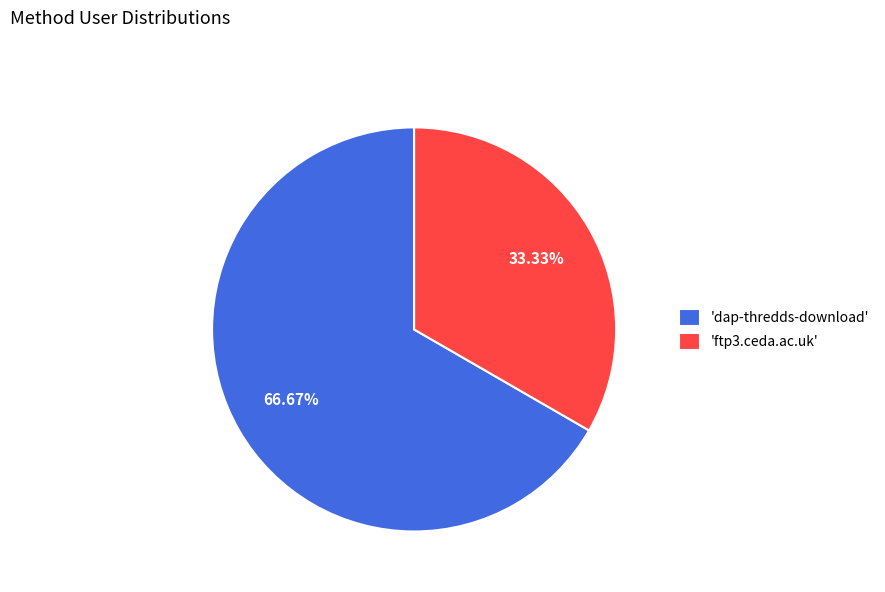

Between 'ftp3.ceda.ac.uk' and 'dap-thredds-download', which is larger?

'dap-thredds-download'